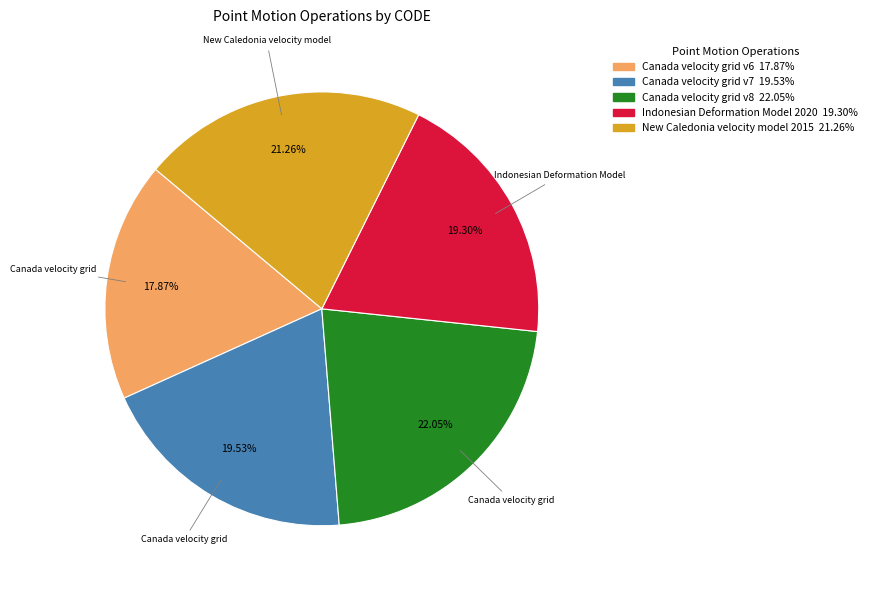

The New Caledonia velocity model 2015 slice represents 21% of the pie. True or false?

True